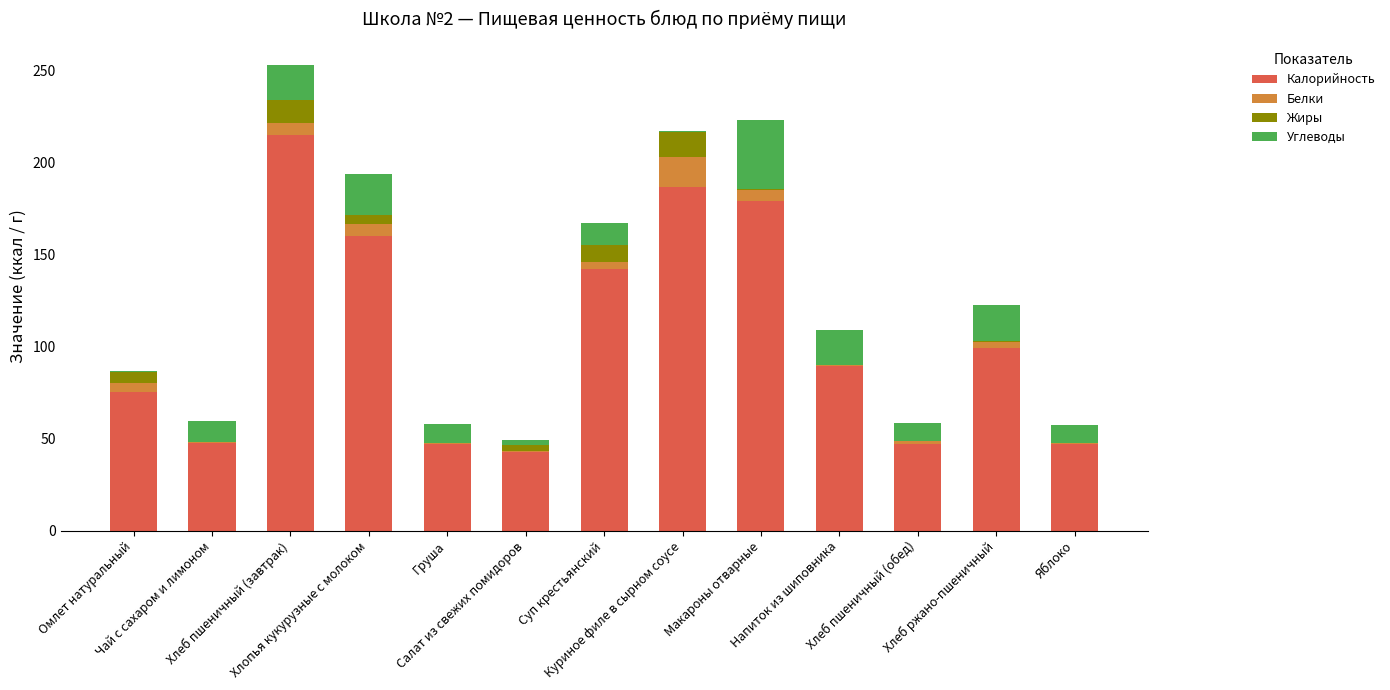

What is the sum of all Калорийность values?

1377.5